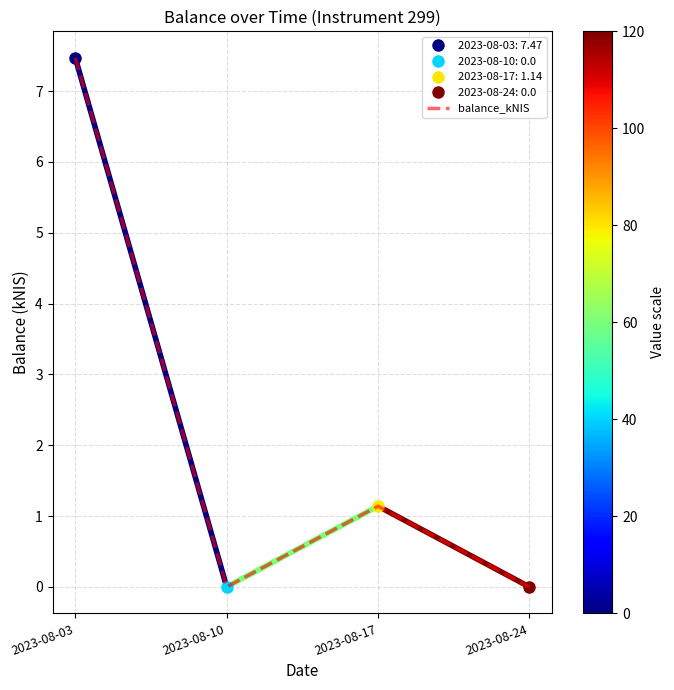

Reading left to right, what are all the values shown in this chart?

2023-08-03=7.5	2023-08-10=0.0	2023-08-17=1.1	2023-08-24=0.0